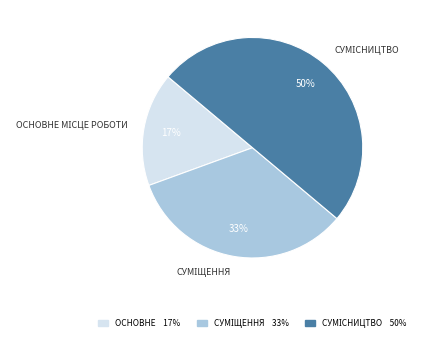

To the nearest percent, what is the difference between the largest and smallest slice percentages?

33%